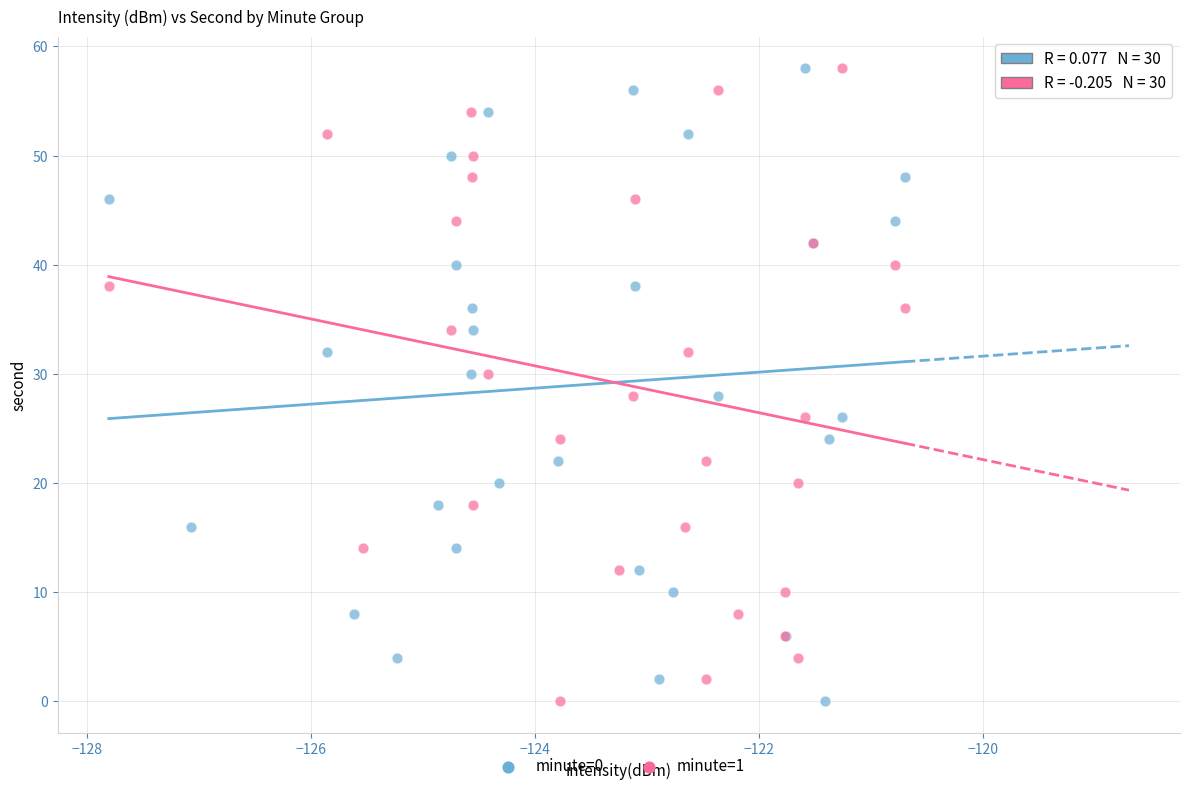

What are all the series names shown in the legend?

minute=0, minute=1